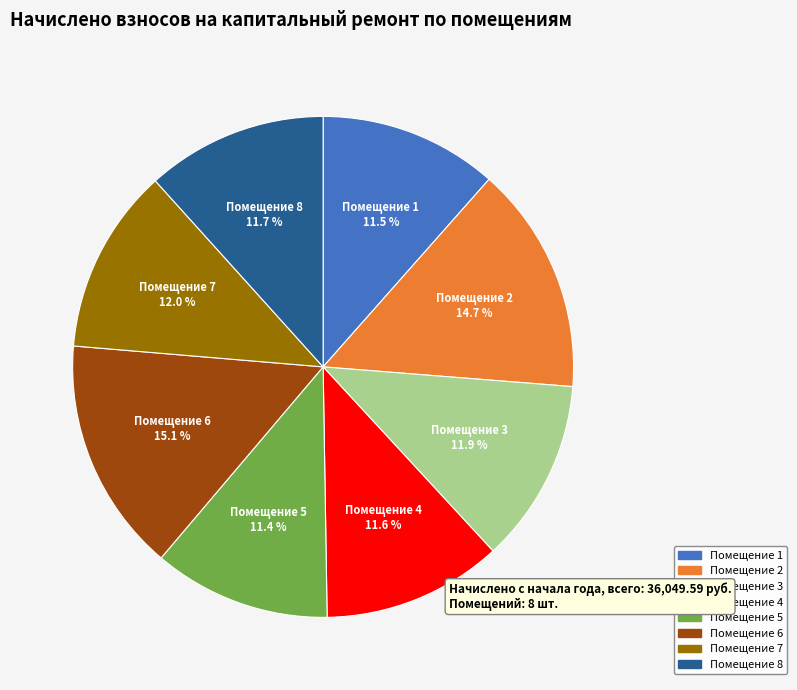

Does any single category account for the majority?

No